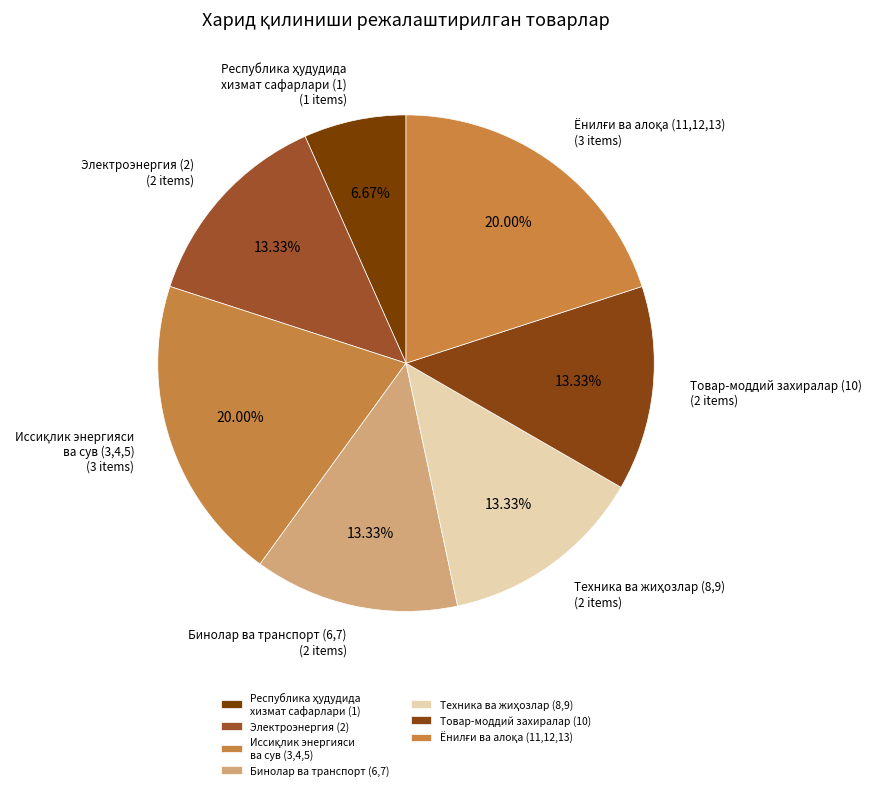

How many slices are in this pie chart?

7